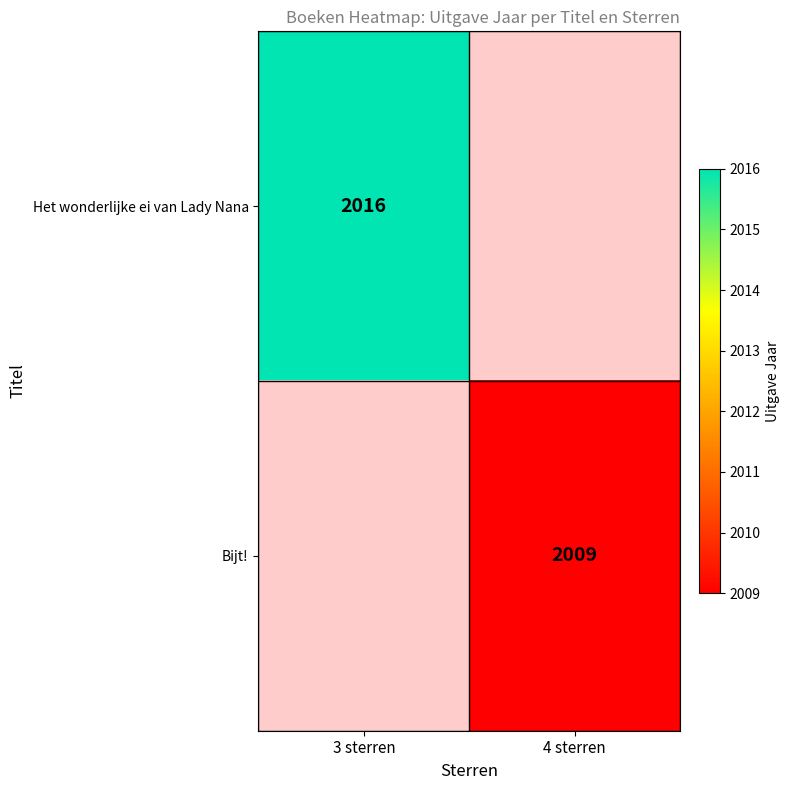

The value of Het wonderlijke ei van Lady Nana at 3 sterren is 2016. True or false?

True